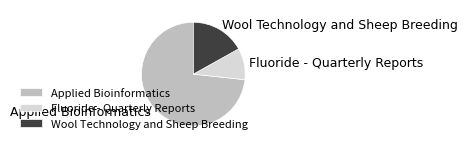

Do Applied Bioinformatics and Wool Technology and Sheep Breeding together represent more than half of the pie?

Yes